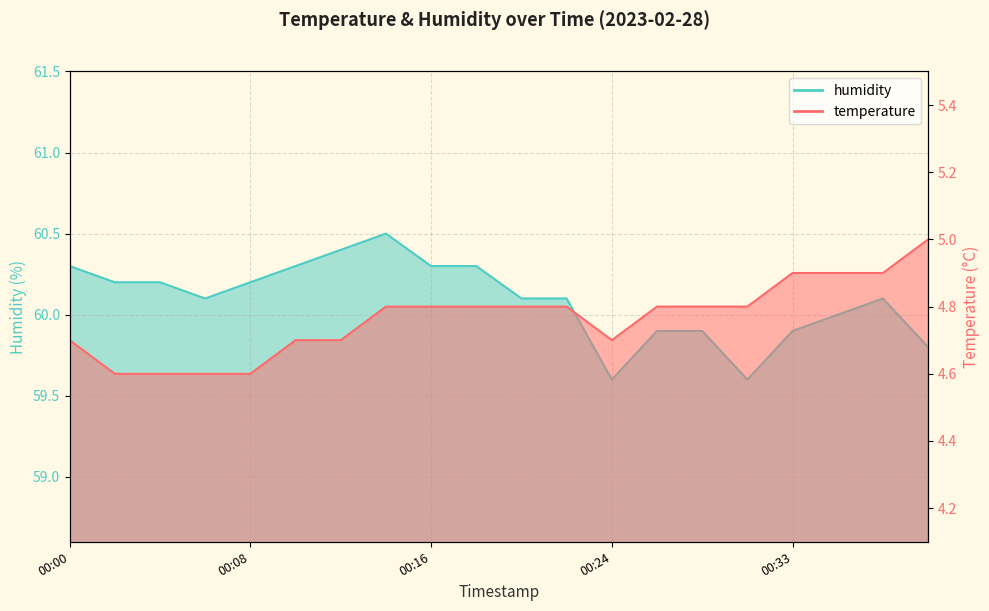

Reading left to right, extract all data points from this chart.

temperature: 00:00=4.7	00:02=4.6	00:04=4.6	00:06=4.6	00:08=4.6	00:10=4.7	00:12=4.7	00:14=4.8	00:16=4.8	00:18=4.8	00:20=4.8	00:22=4.8	00:24=4.7	00:26=4.8	00:28=4.8	00:31=4.8	00:33=4.9	00:35=4.9	00:37=4.9	00:39=5.0
humidity: 00:00=60.3	00:02=60.2	00:04=60.2	00:06=60.1	00:08=60.2	00:10=60.3	00:12=60.4	00:14=60.5	00:16=60.3	00:18=60.3	00:20=60.1	00:22=60.1	00:24=59.6	00:26=59.9	00:28=59.9	00:31=59.6	00:33=59.9	00:35=60.0	00:37=60.1	00:39=59.8